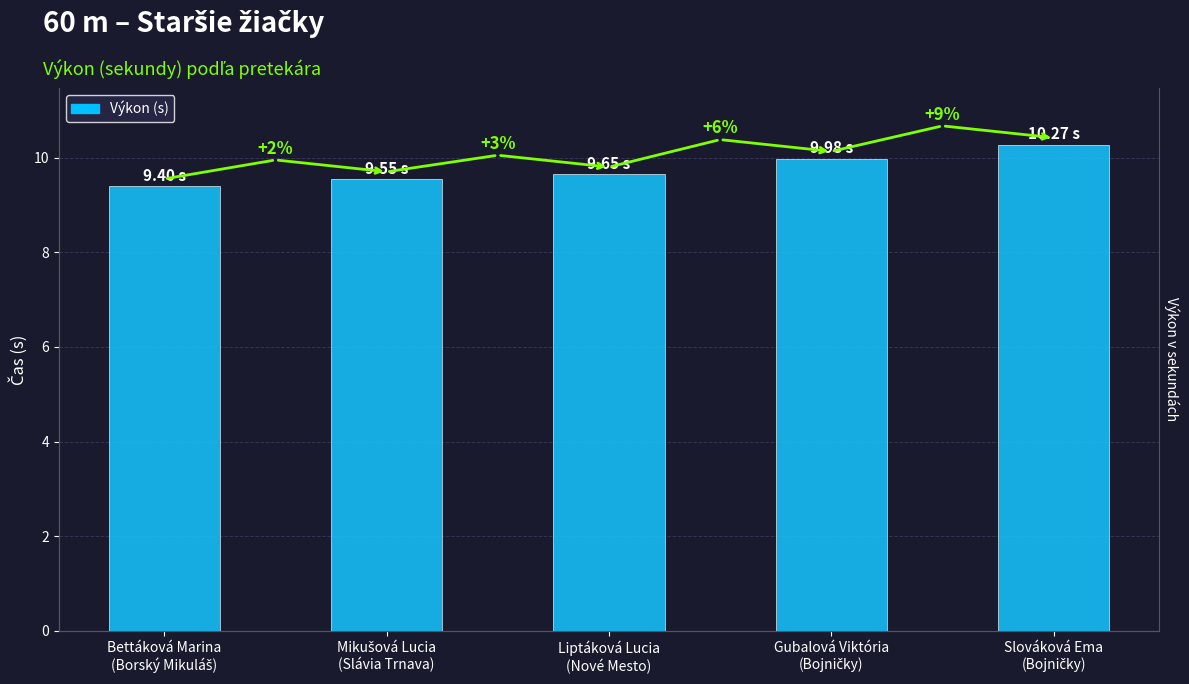

What is the approximate value at Gubalová Viktória
(Bojničky)?

10.0